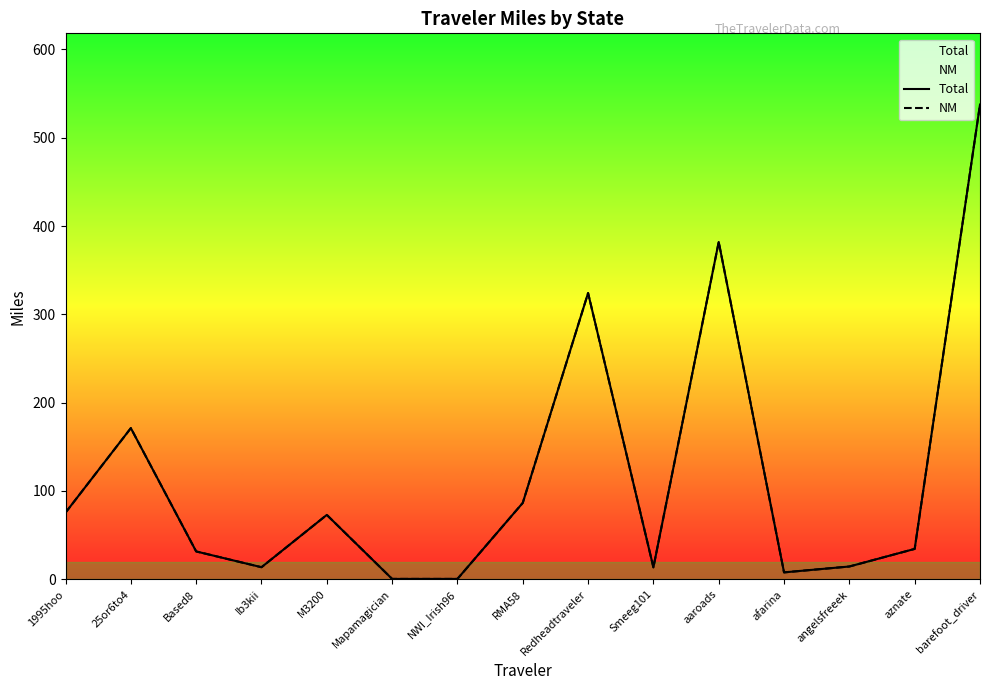

What is the value of the NM point at the 7th from the left?

0.5